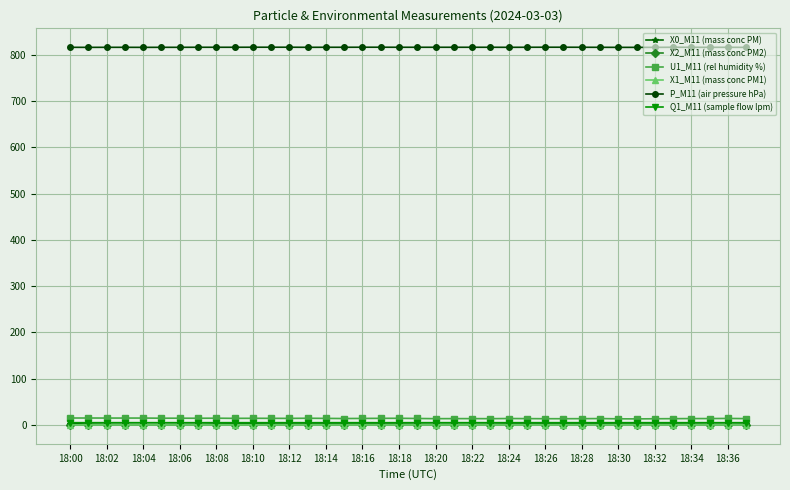

At how many categories does at least one series exceed 768?

38